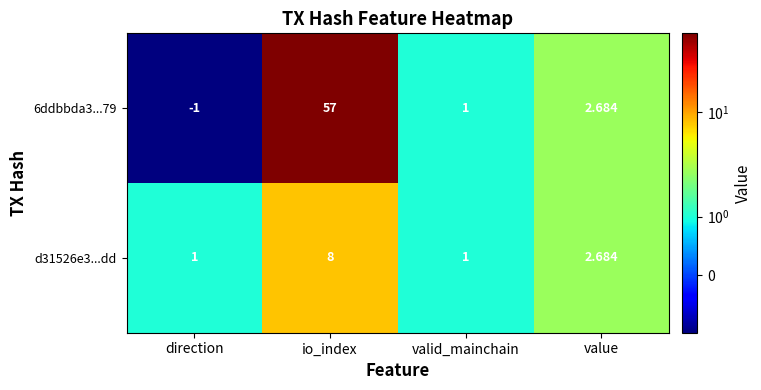

Rank the categories by 6ddbbda3...79 value from highest to lowest.

io_index, value, valid_mainchain, direction